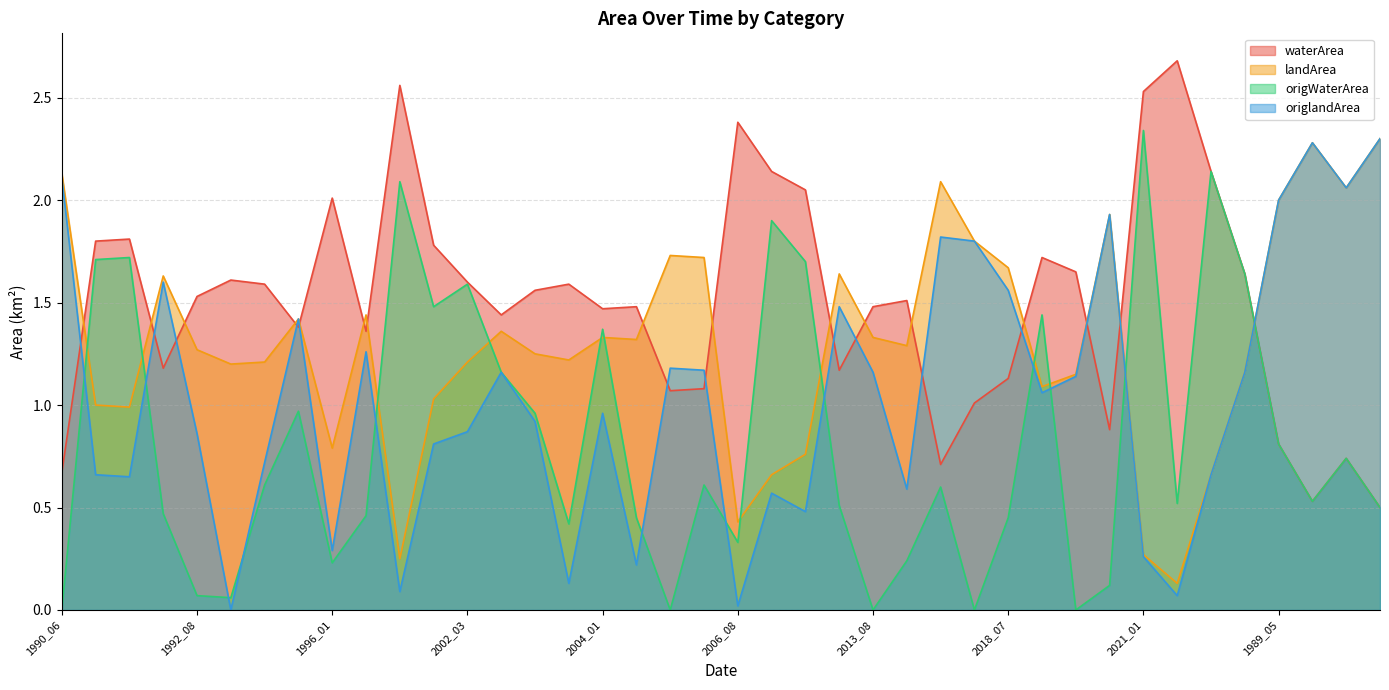

What is the label of the 22nd point from the right?

2005_07